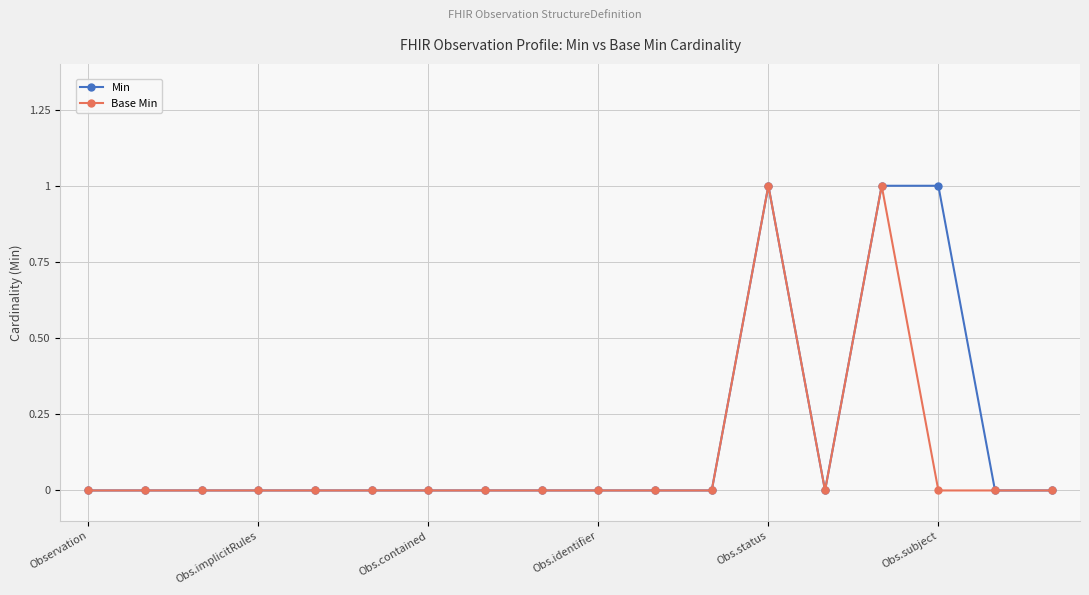

True or false: Base Min has more than 1 points higher than both neighbors.

True